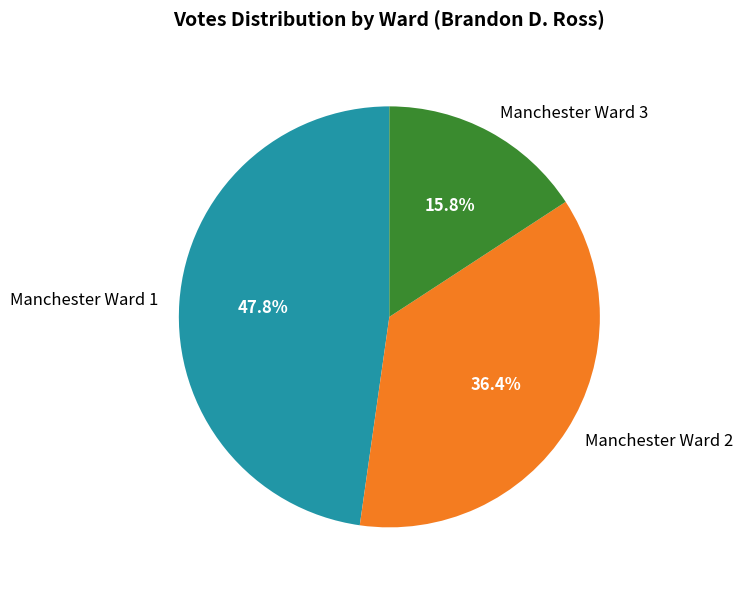

Rank the categories by value from lowest to highest.

Manchester Ward 3, Manchester Ward 2, Manchester Ward 1